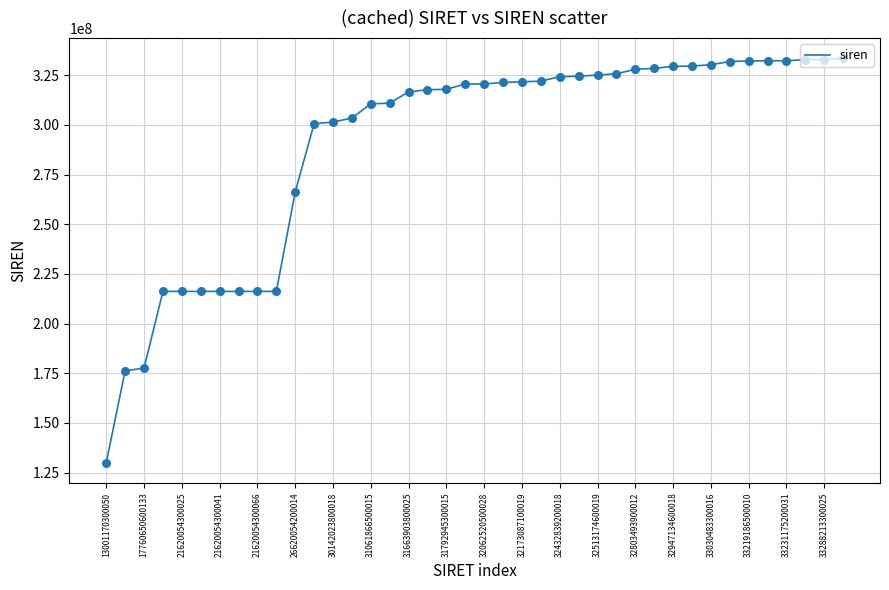

What is the maximum value shown in the chart?

333543551